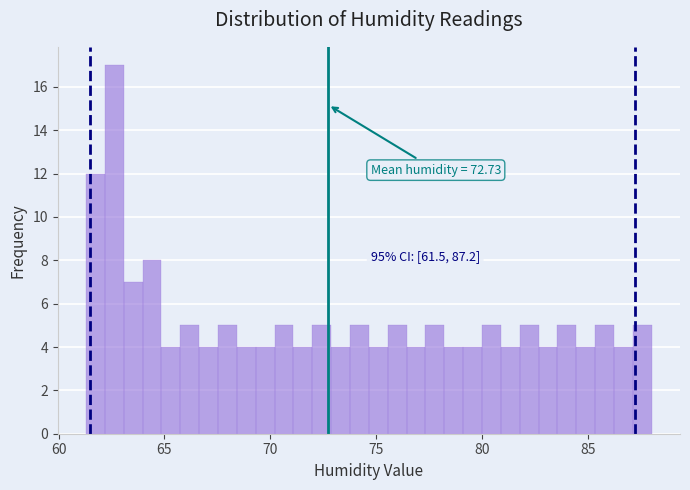

Around what value on the x-axis is the tallest bar? Give the approximate position of its centre, as read against the axis.

62.5